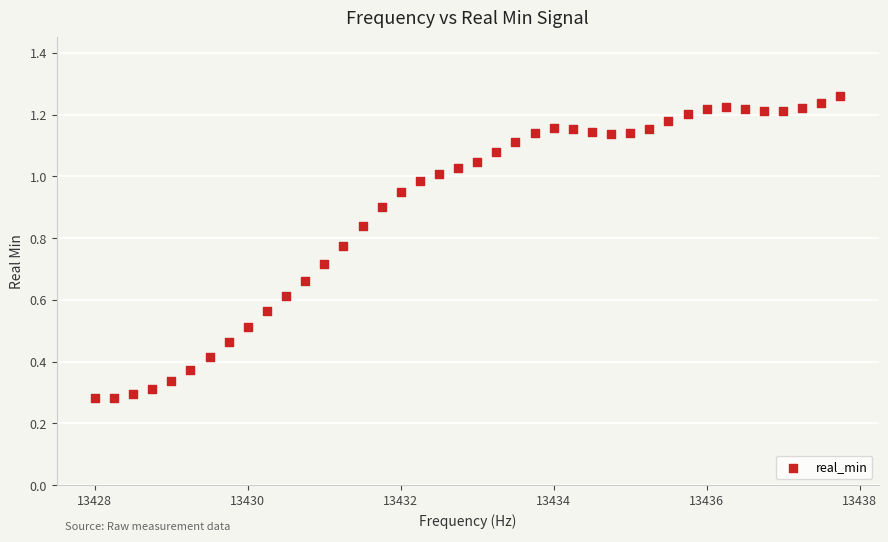

What is the range of X values (max minus min)?

9.8